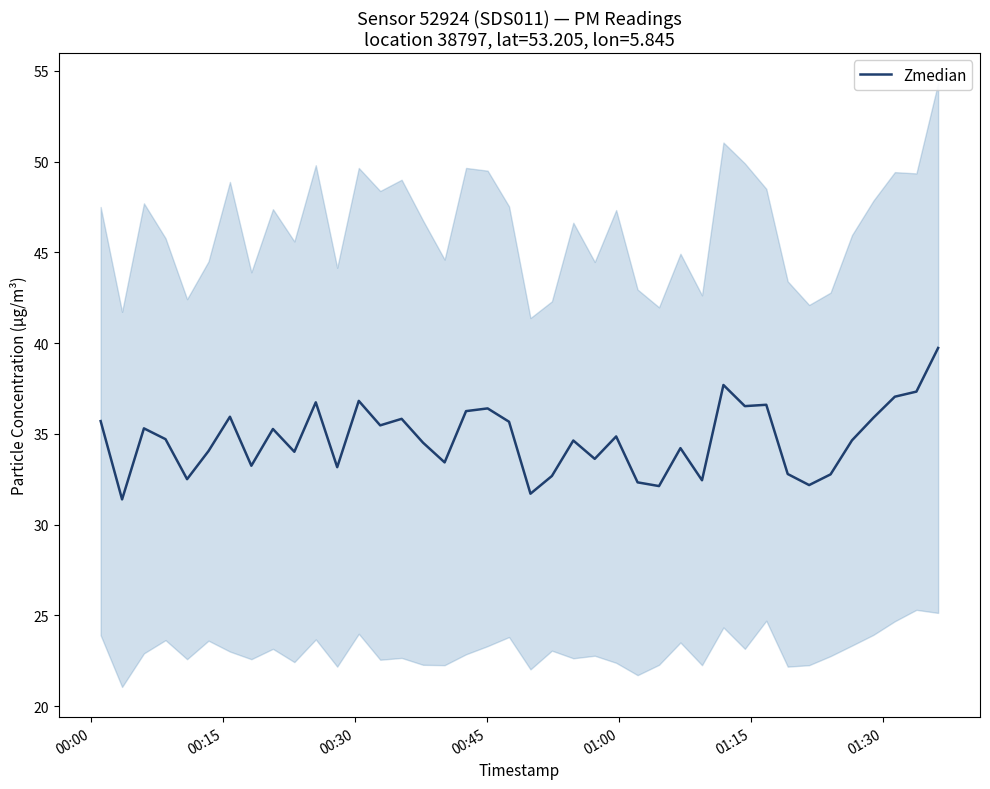

How many data points are less than 34?

14